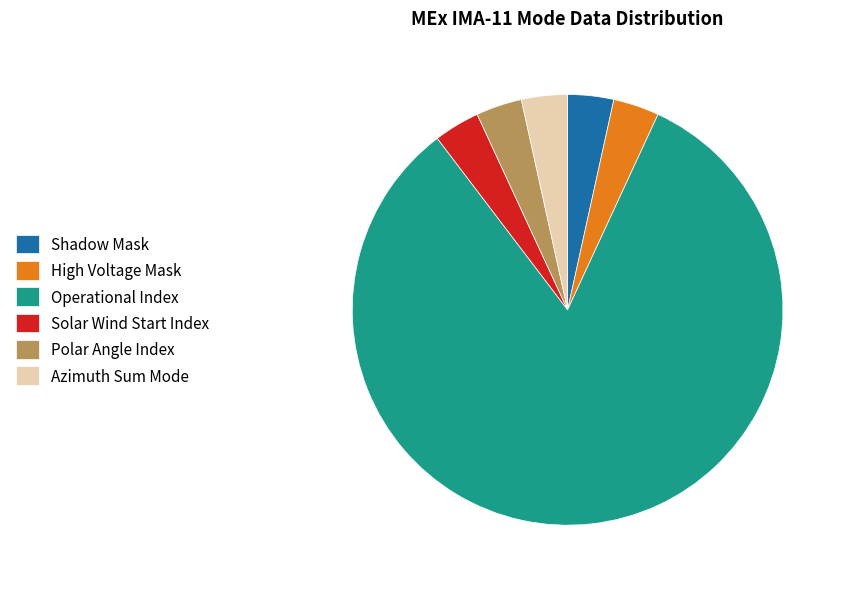

Count the number of slices in the pie.

6